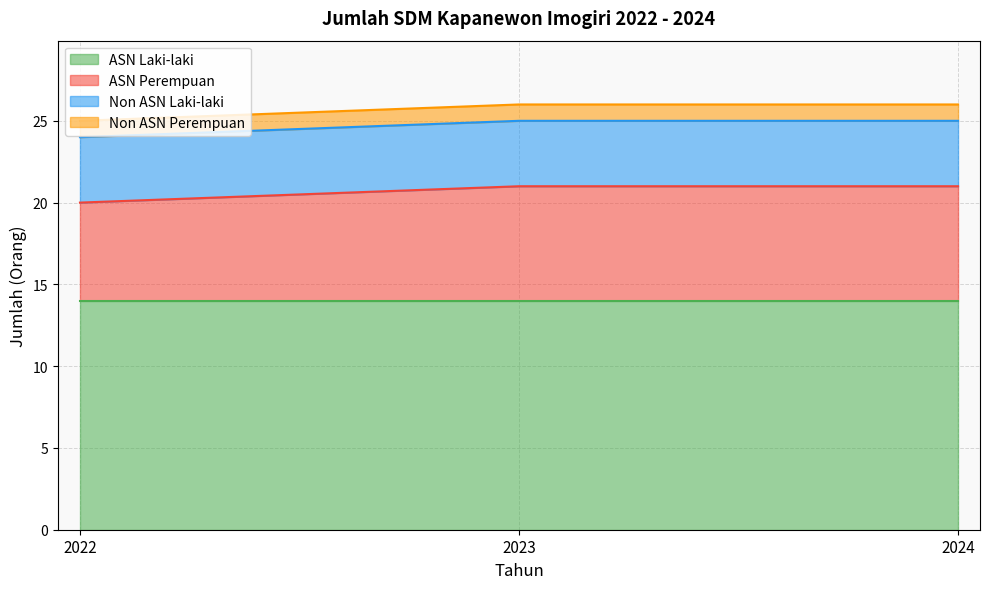

At how many categories does at least one series exceed 5?

3